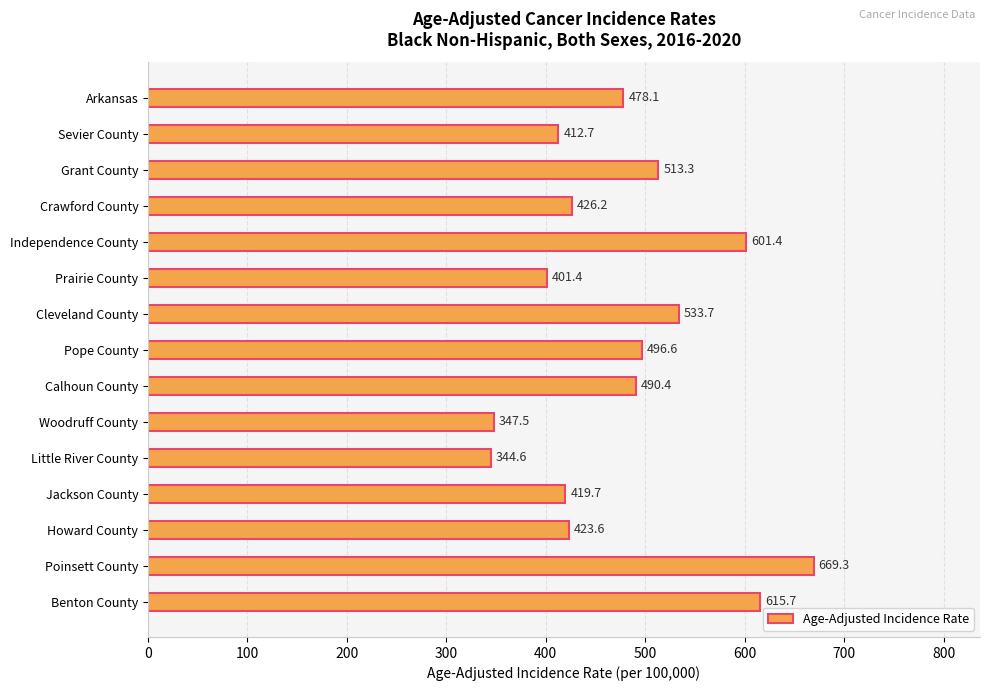

True or false: the data shows 490.4 at Calhoun County.

True